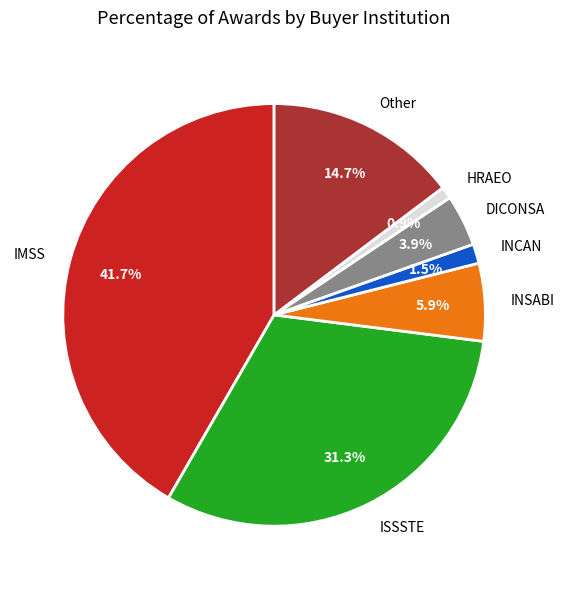

Which category has the biggest portion of the pie?

IMSS